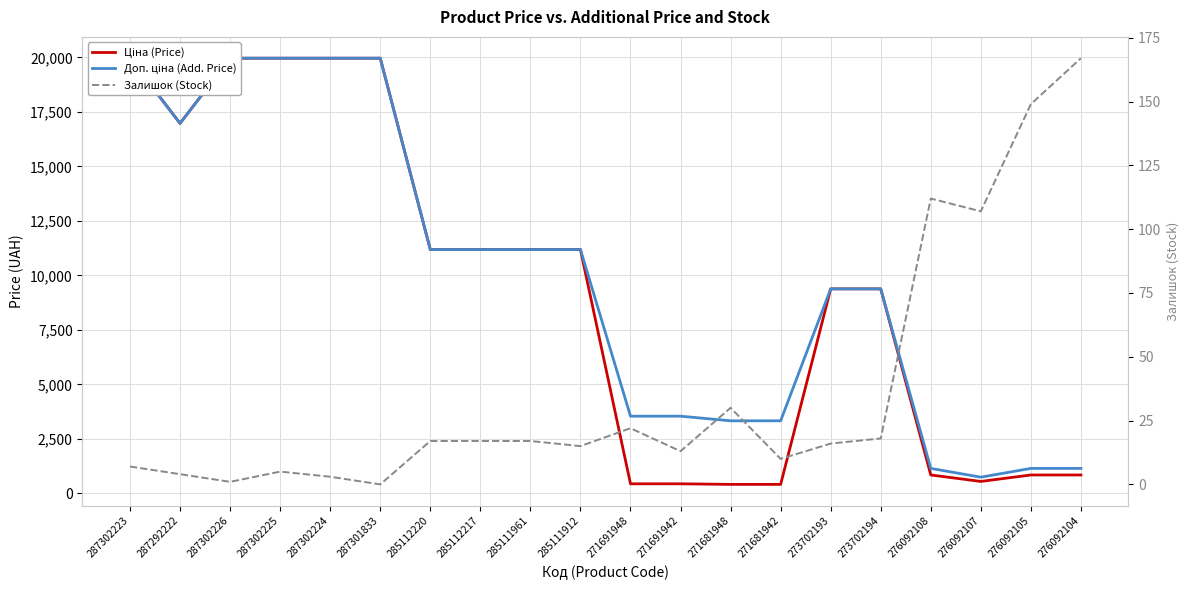

True or false: Доп. ціна (Add. Price) and Залишок (Stock) cross at least once.

False